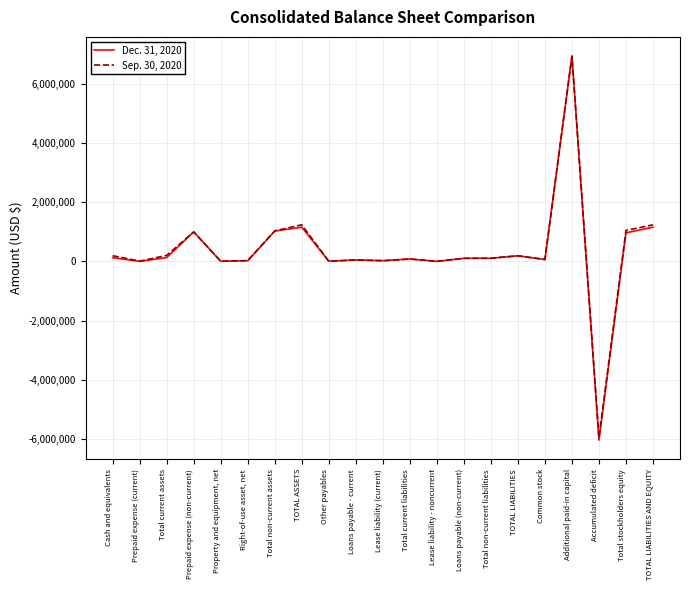

What is the total value across all series at Cash and equivalents?

323016